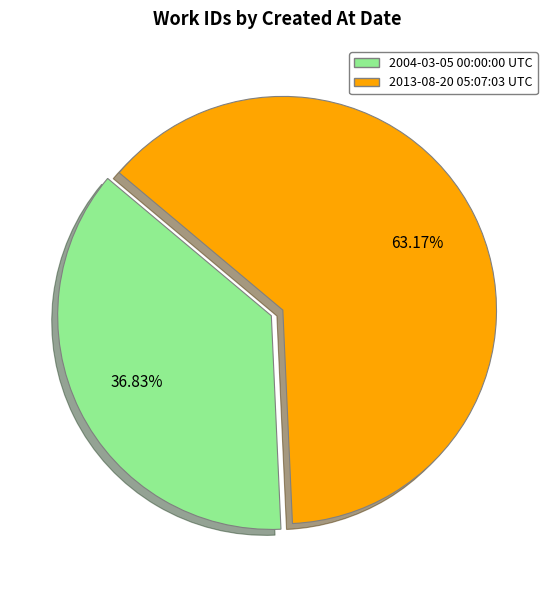

Which slice is the smallest?

2004-03-05 00:00:00 UTC